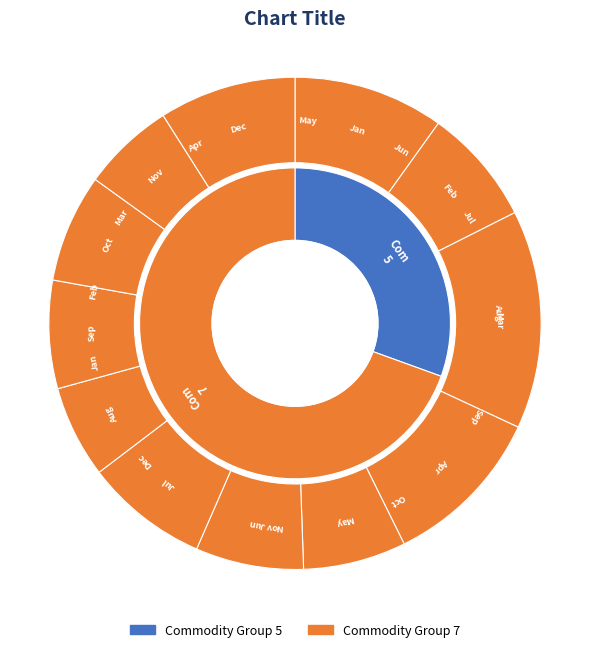

True or false: 103 accounts for 1% of the total.

True